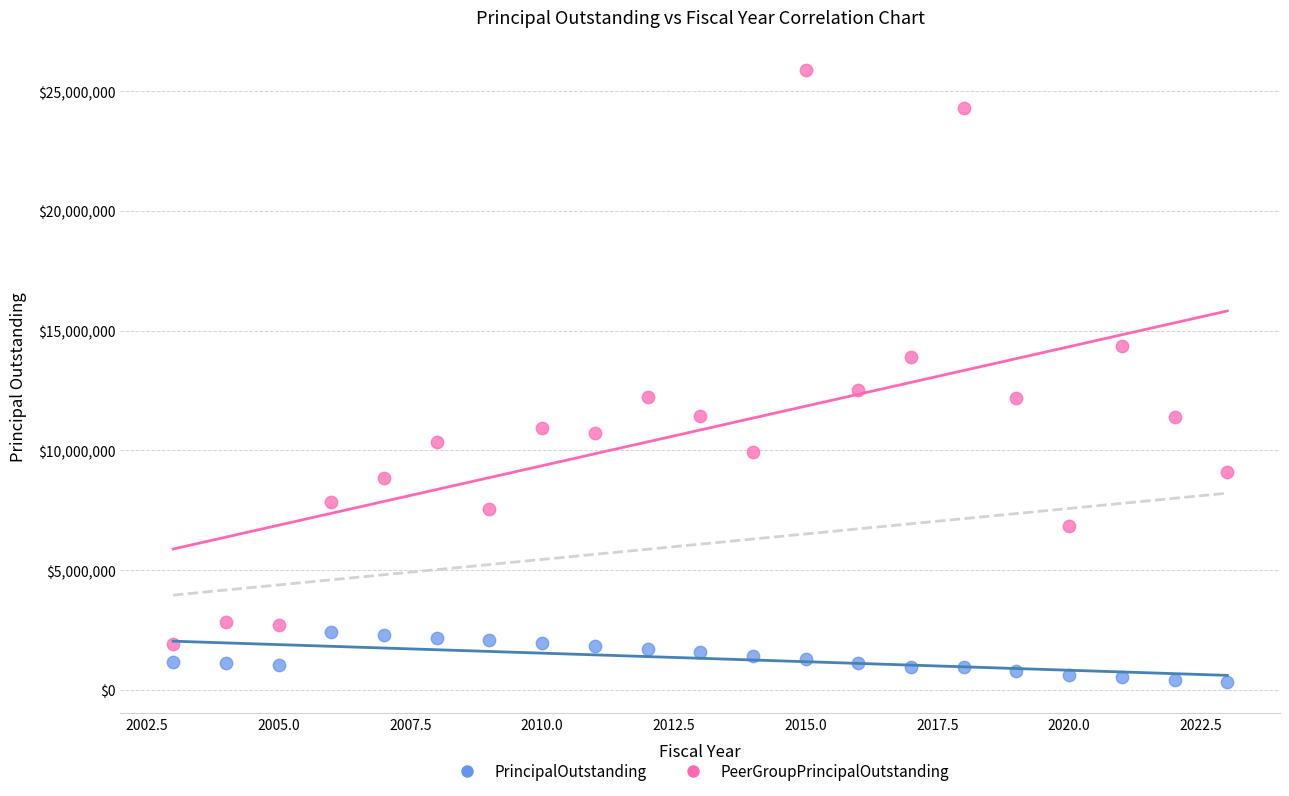

What is the X range (max minus min) for the scatter plot?

20.0